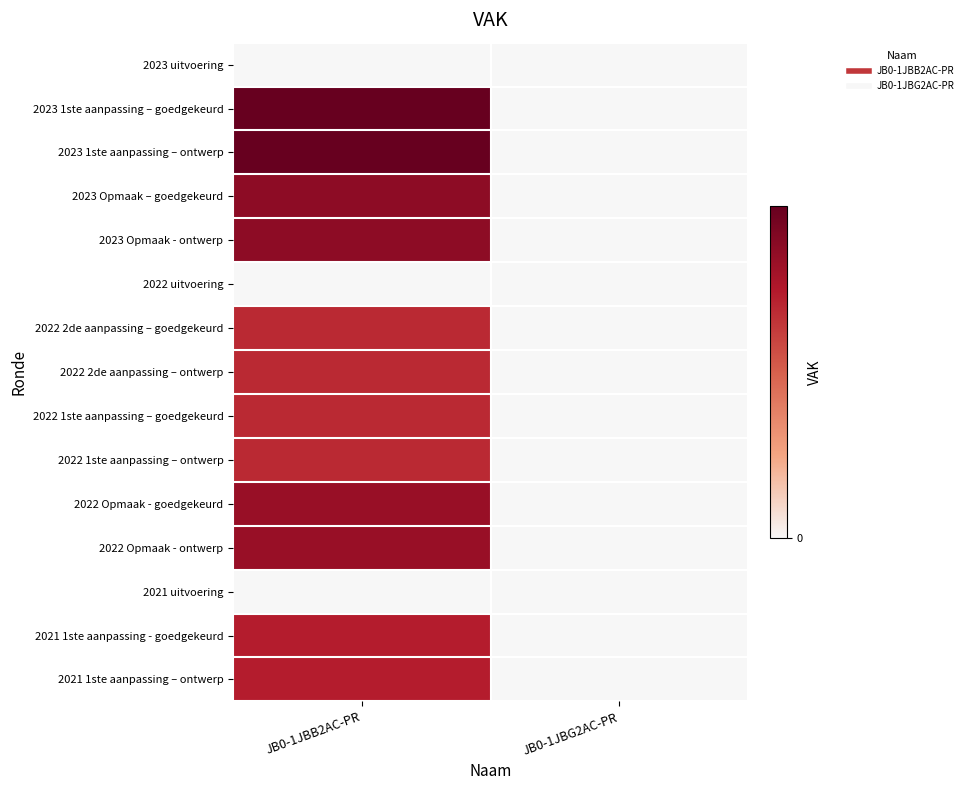

Which series changed the most between JB0-1JBB2AC-PR and JB0-1JBG2AC-PR?

2023 1ste aanpassing – goedgekeurd